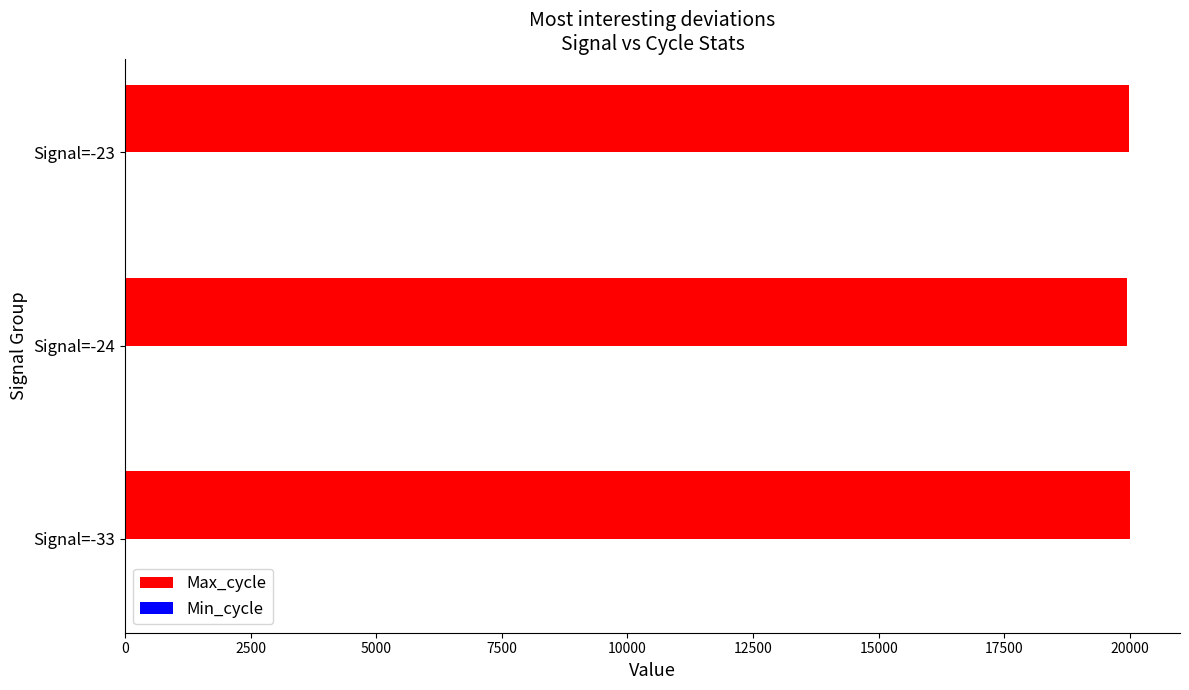

What is the maximum value shown in the chart?

19996.0